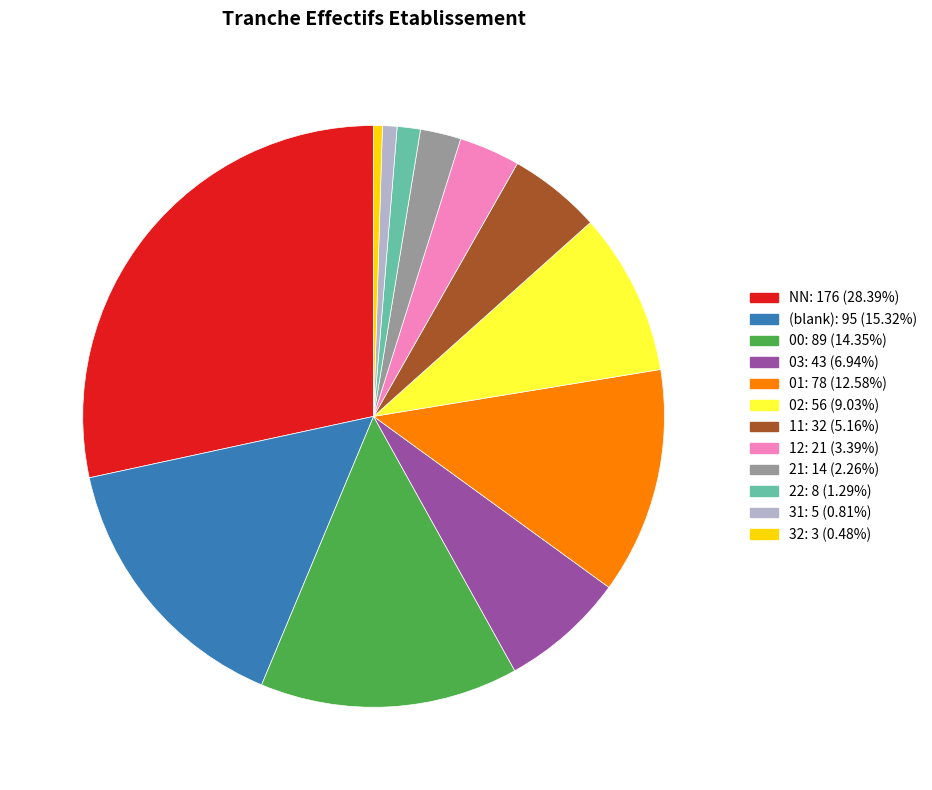

Is there any slice that represents more than half of the pie?

No